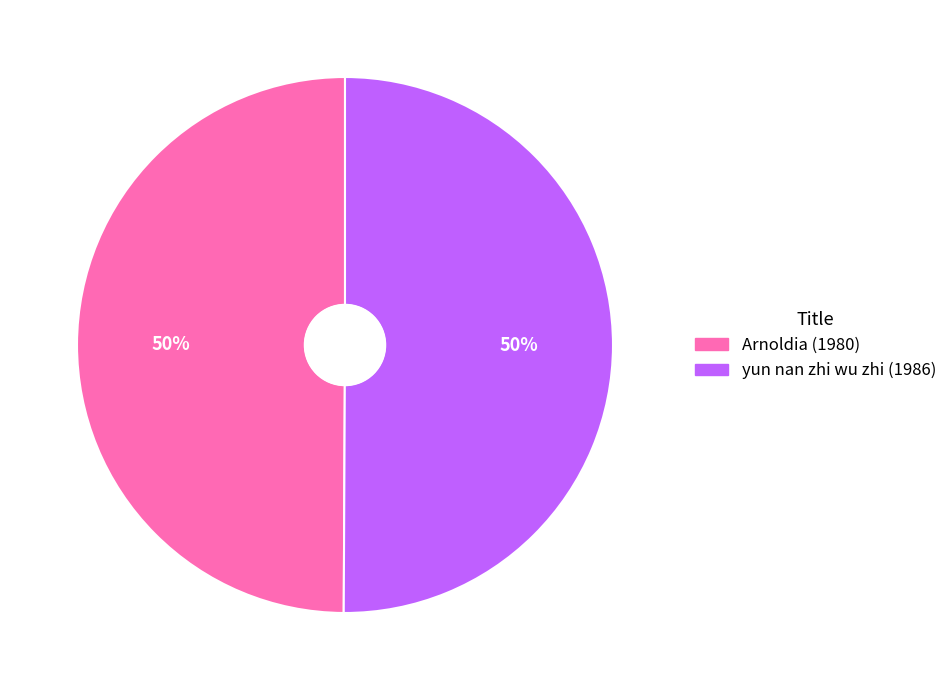

To the nearest percent, what percentage of the pie is Arnoldia (1980)?

50%